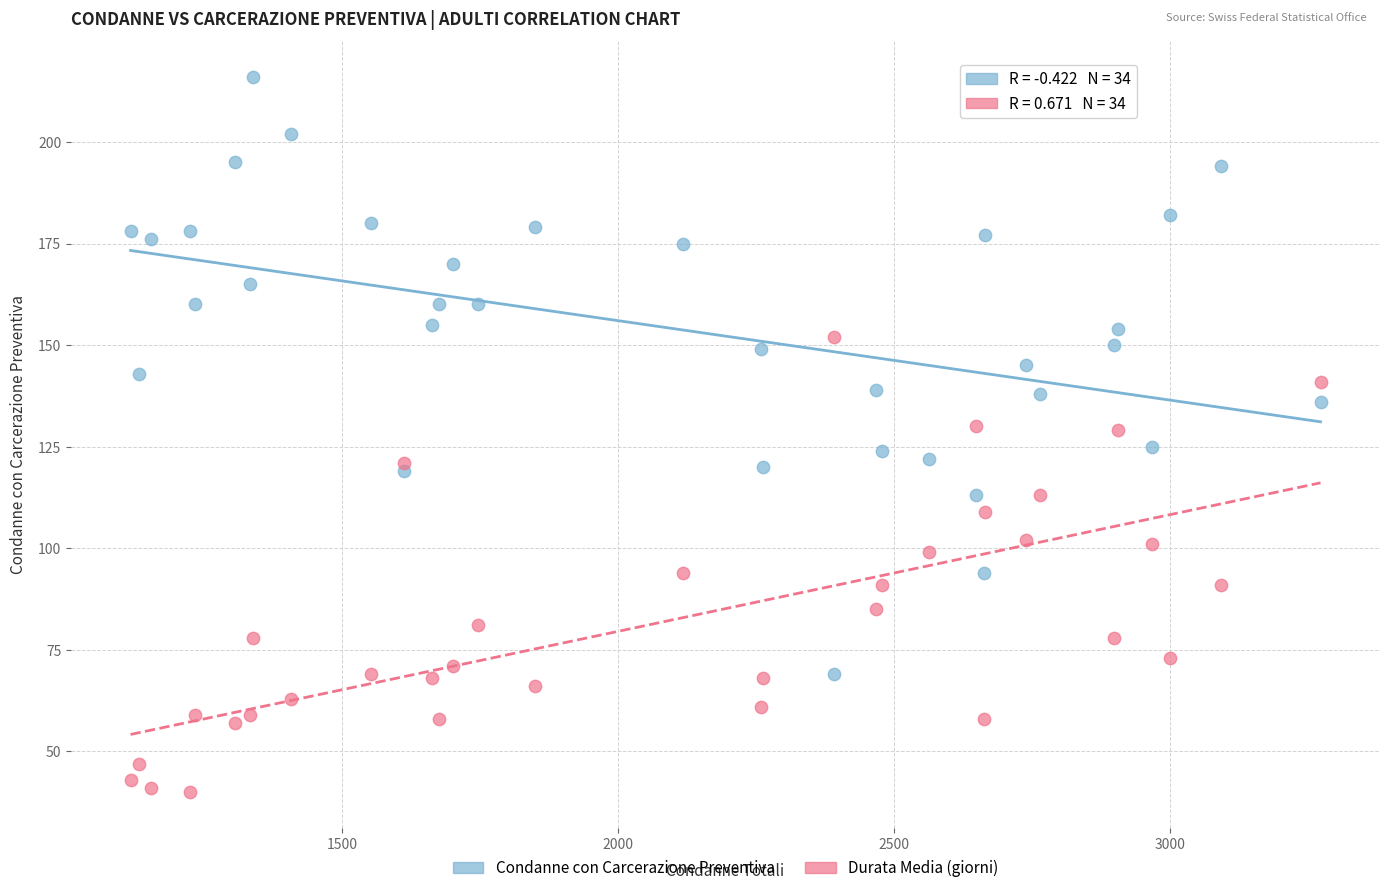

Across all data points, what is the range of Y values (max minus min)?

176